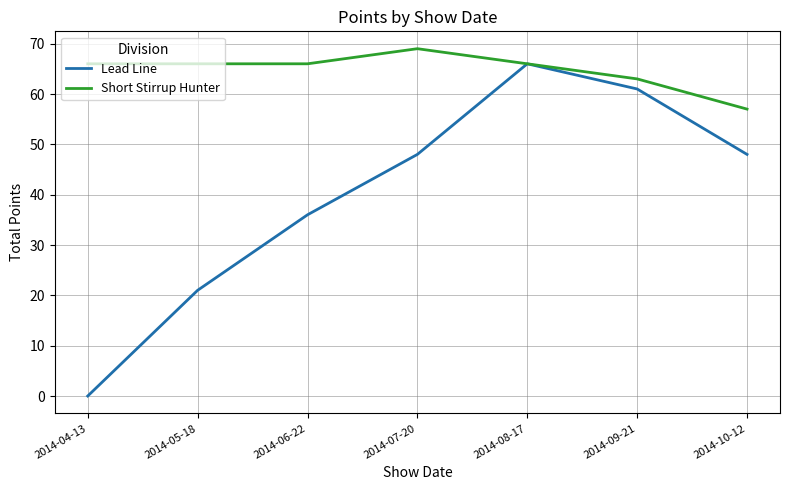

Reading left to right, transcribe all the data shown in this chart.

Lead Line: 2014-04-13=0	2014-05-18=21	2014-06-22=36	2014-07-20=48	2014-08-17=66	2014-09-21=61	2014-10-12=48
Short Stirrup Hunter: 2014-04-13=66	2014-05-18=66	2014-06-22=66	2014-07-20=69	2014-08-17=66	2014-09-21=63	2014-10-12=57